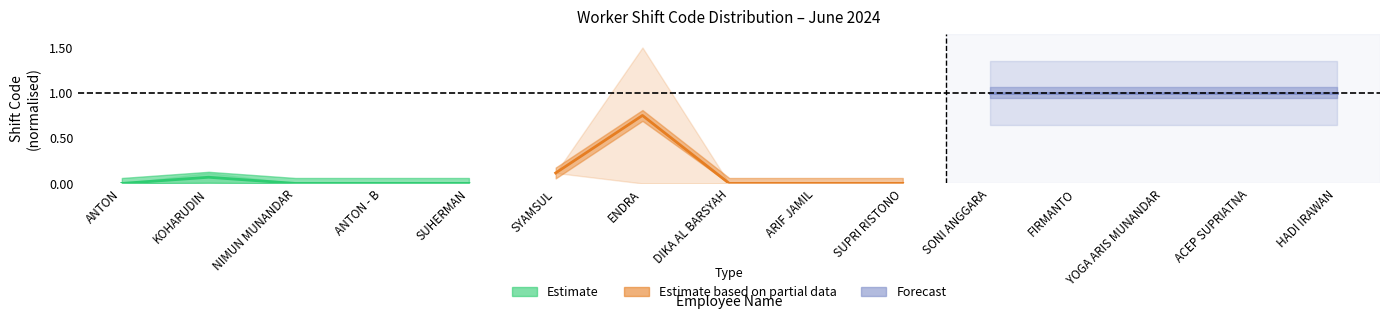

The value of Estimate at ANTON - B is 0.0. True or false?

True